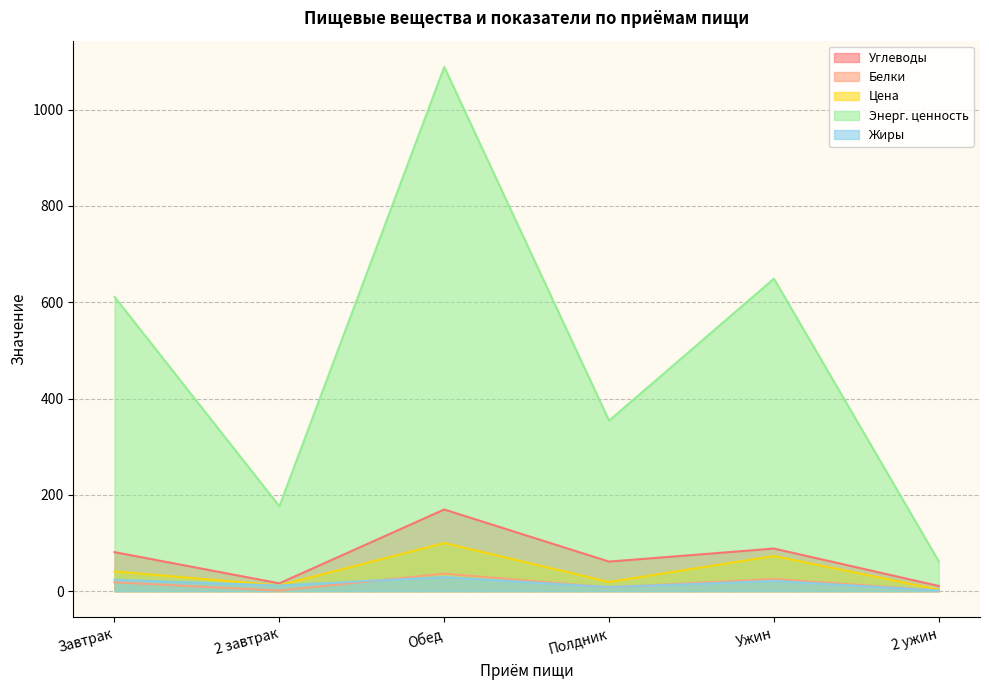

How many intersections are there between Белки and Жиры?

3